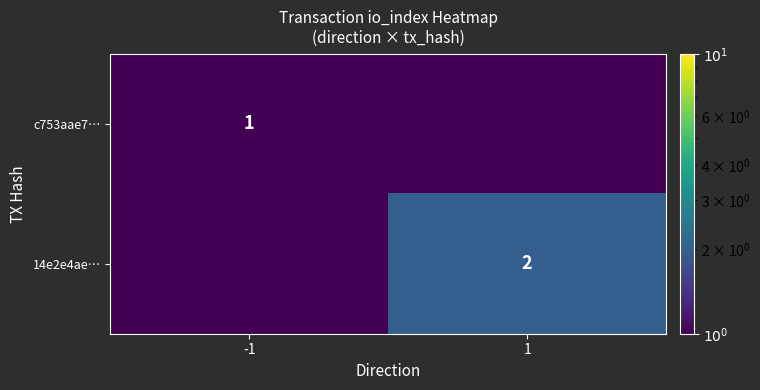

Is it true that 14e2e4ae… equals 2.0 at 1?

True